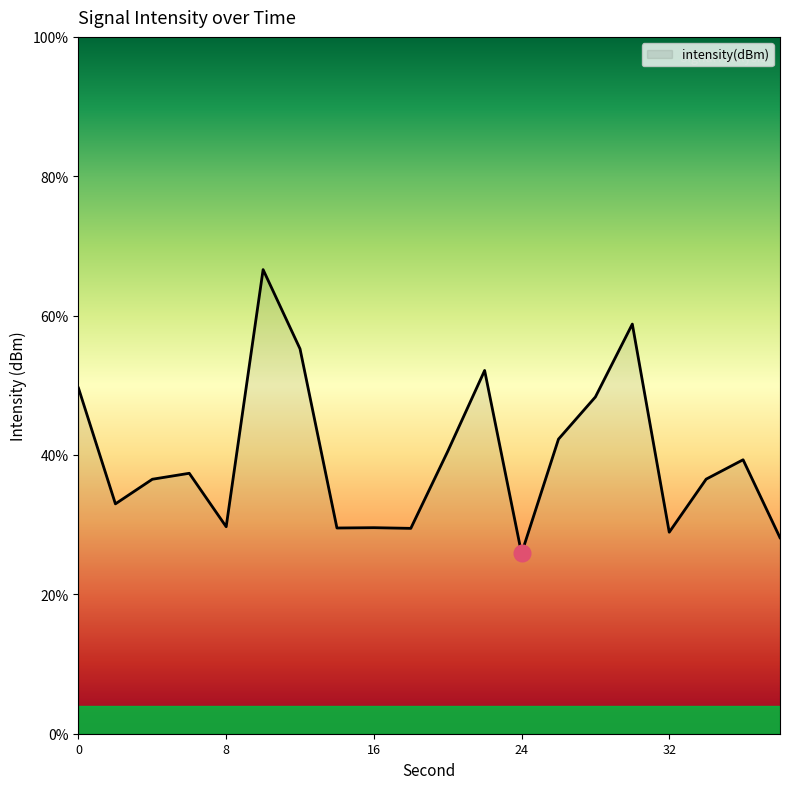

What is the minimum value shown in the chart?

25.9